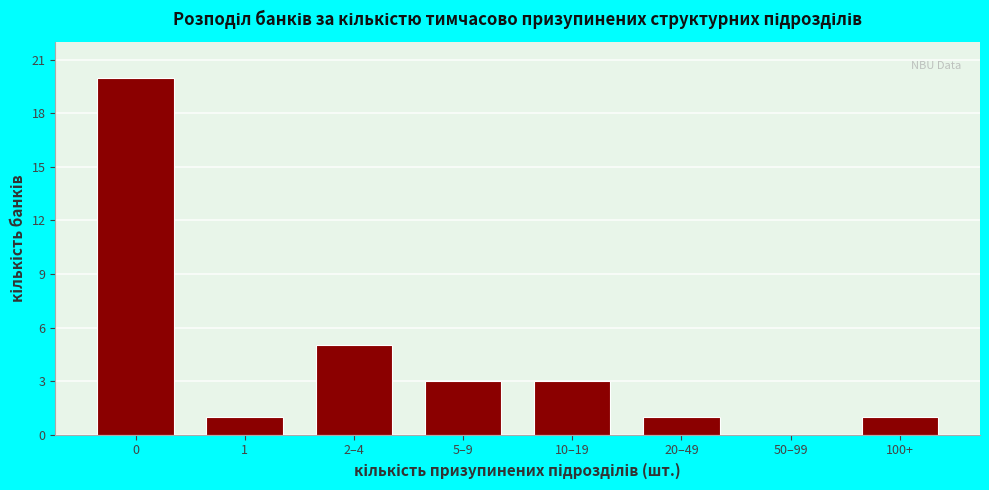

Reading right to left, list all the values displayed in this chart.

100+=1	50–99=0	20–49=1	10–19=3	5–9=3	2–4=5	1=1	0=20